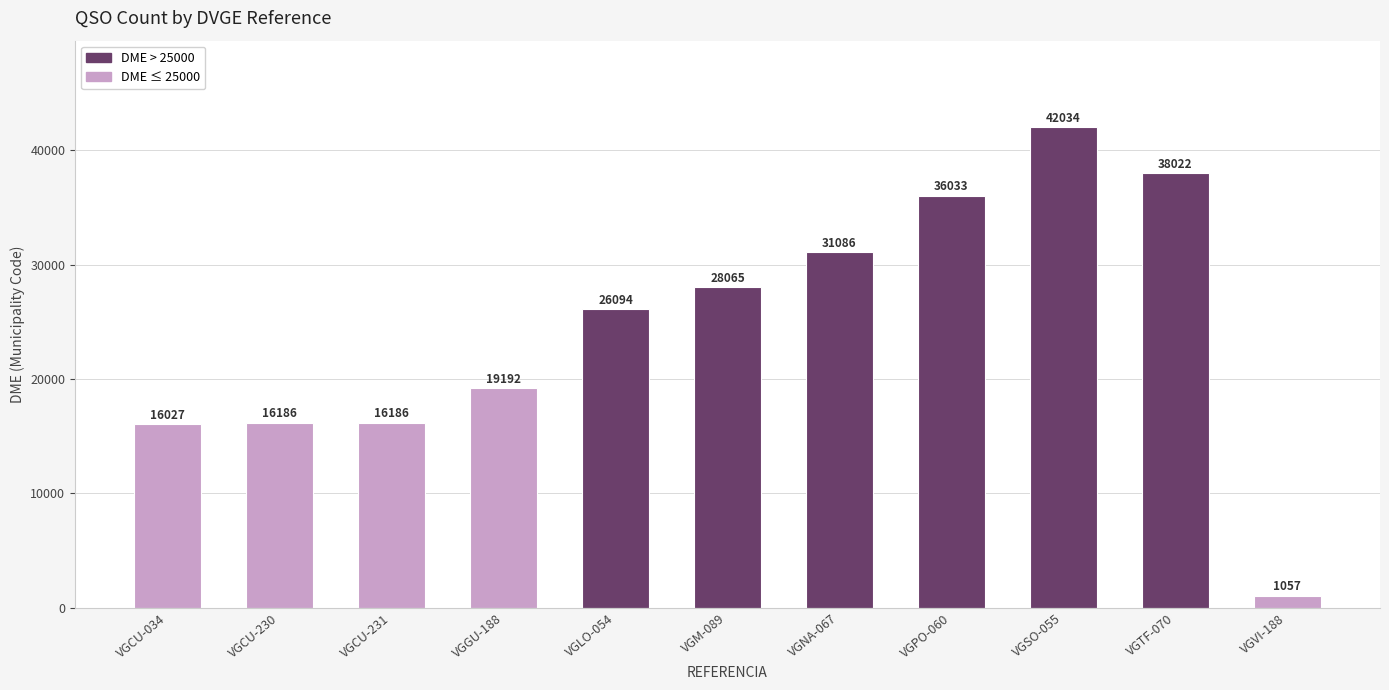

Reading right to left, list all the values displayed in this chart.

1057	38022	42034	36033	31086	28065	26094	19192	16186	16186	16027